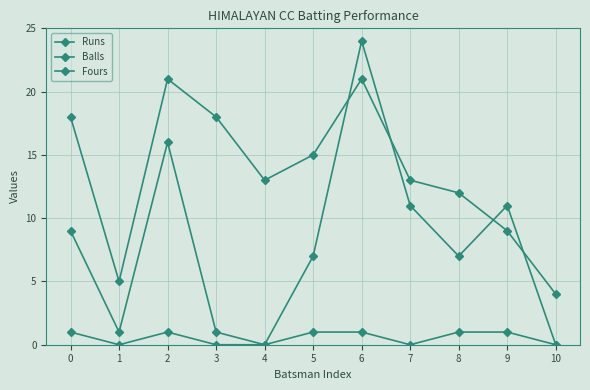

Between 9 and 7, which is larger?

9